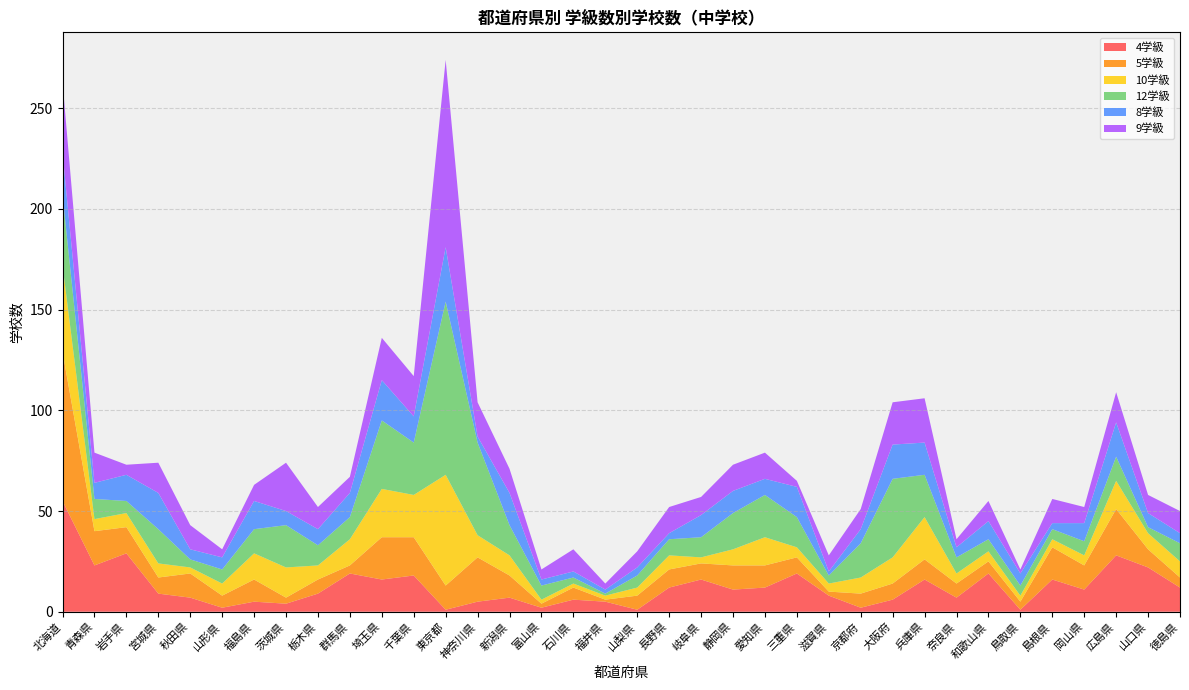

Reading left to right, extract all data points from this chart.

4学級: 北海道=55	青森県=23	岩手県=29	宮城県=9	秋田県=7	山形県=2	福島県=5	茨城県=4	栃木県=9	群馬県=19	埼玉県=16	千葉県=18	東京都=1	神奈川県=5	新潟県=7	富山県=2	石川県=6	福井県=5	山梨県=1	長野県=12	岐阜県=16	静岡県=11	愛知県=12	三重県=19	滋賀県=8	京都府=2	大阪府=6	兵庫県=16	奈良県=7	和歌山県=19	鳥取県=1	島根県=16	岡山県=11	広島県=28	山口県=22	徳島県=12
5学級: 北海道=74	青森県=17	岩手県=13	宮城県=8	秋田県=12	山形県=6	福島県=11	茨城県=3	栃木県=7	群馬県=4	埼玉県=21	千葉県=19	東京都=12	神奈川県=22	新潟県=11	富山県=2	石川県=6	福井県=1	山梨県=7	長野県=9	岐阜県=8	静岡県=12	愛知県=11	三重県=8	滋賀県=2	京都府=7	大阪府=8	兵庫県=10	奈良県=7	和歌山県=6	鳥取県=4	島根県=16	岡山県=12	広島県=23	山口県=9	徳島県=5
10学級: 北海道=43	青森県=6	岩手県=7	宮城県=7	秋田県=3	山形県=6	福島県=13	茨城県=15	栃木県=7	群馬県=13	埼玉県=24	千葉県=21	東京都=55	神奈川県=11	新潟県=10	富山県=2	石川県=2	福井県=2	山梨県=4	長野県=7	岐阜県=3	静岡県=8	愛知県=14	三重県=5	滋賀県=4	京都府=8	大阪府=13	兵庫県=21	奈良県=5	和歌山県=5	鳥取県=3	島根県=4	岡山県=5	広島県=14	山口県=8	徳島県=8
12学級: 北海道=35	青森県=10	岩手県=6	宮城県=17	秋田県=4	山形県=7	福島県=12	茨城県=21	栃木県=10	群馬県=11	埼玉県=34	千葉県=26	東京都=86	神奈川県=46	新潟県=15	富山県=7	石川県=3	福井県=1	山梨県=6	長野県=8	岐阜県=10	静岡県=18	愛知県=21	三重県=15	滋賀県=4	京都府=17	大阪府=39	兵庫県=21	奈良県=8	和歌山県=6	鳥取県=5	島根県=5	岡山県=7	広島県=12	山口県=3	徳島県=9
8学級: 北海道=21	青森県=8	岩手県=13	宮城県=18	秋田県=5	山形県=6	福島県=14	茨城県=7	栃木県=8	群馬県=12	埼玉県=20	千葉県=13	東京都=27	神奈川県=3	新潟県=16	富山県=3	石川県=3	福井県=2	山梨県=4	長野県=3	岐阜県=11	静岡県=11	愛知県=8	三重県=15	滋賀県=2	京都府=7	大阪府=17	兵庫県=16	奈良県=5	和歌山県=9	鳥取県=6	島根県=3	岡山県=9	広島県=17	山口県=7	徳島県=5
9学級: 北海道=35	青森県=15	岩手県=5	宮城県=15	秋田県=12	山形県=4	福島県=8	茨城県=24	栃木県=11	群馬県=8	埼玉県=21	千葉県=20	東京都=93	神奈川県=17	新潟県=12	富山県=5	石川県=11	福井県=3	山梨県=8	長野県=13	岐阜県=9	静岡県=13	愛知県=13	三重県=3	滋賀県=8	京都府=10	大阪府=21	兵庫県=22	奈良県=4	和歌山県=10	鳥取県=2	島根県=12	岡山県=8	広島県=15	山口県=9	徳島県=11